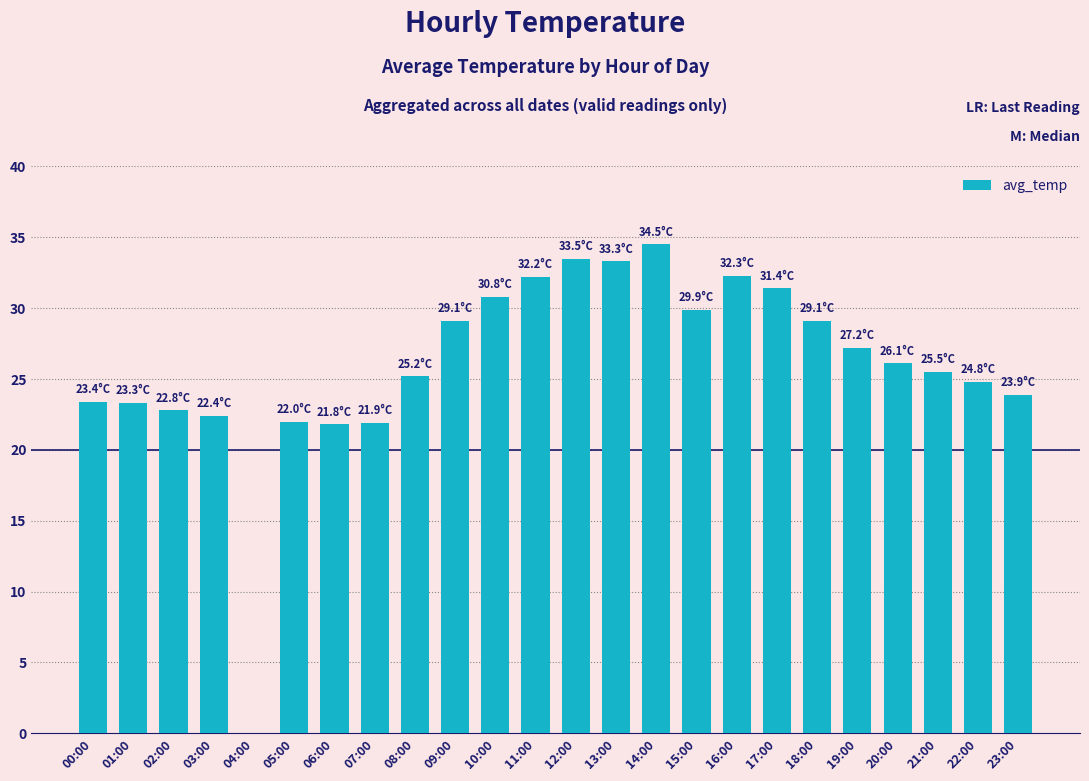

At which category does the chart reach its peak across all series?

14:00